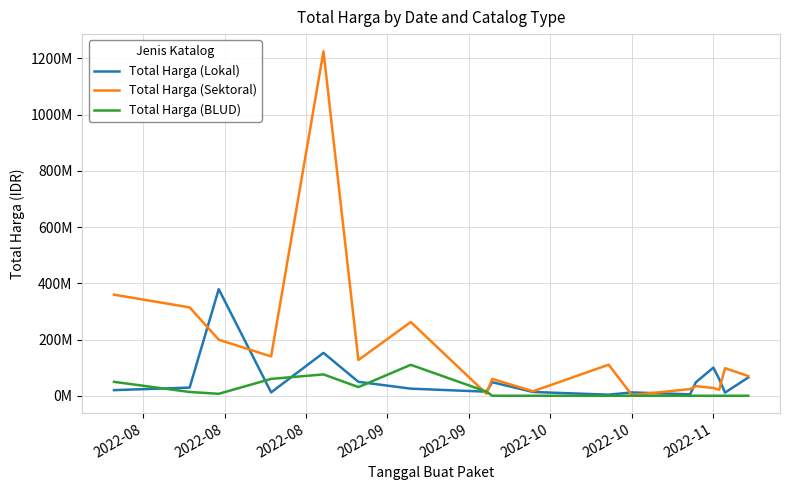

Where does the Total Harga (Sektoral) series first go above 98000000?

2022-08